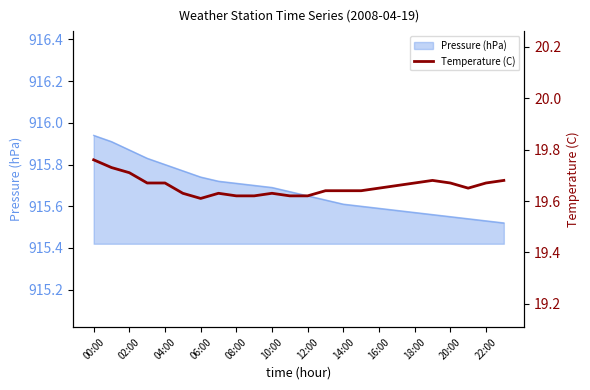

Is it true that Pressure (hPa) equals 915.7 at 10:00?

True